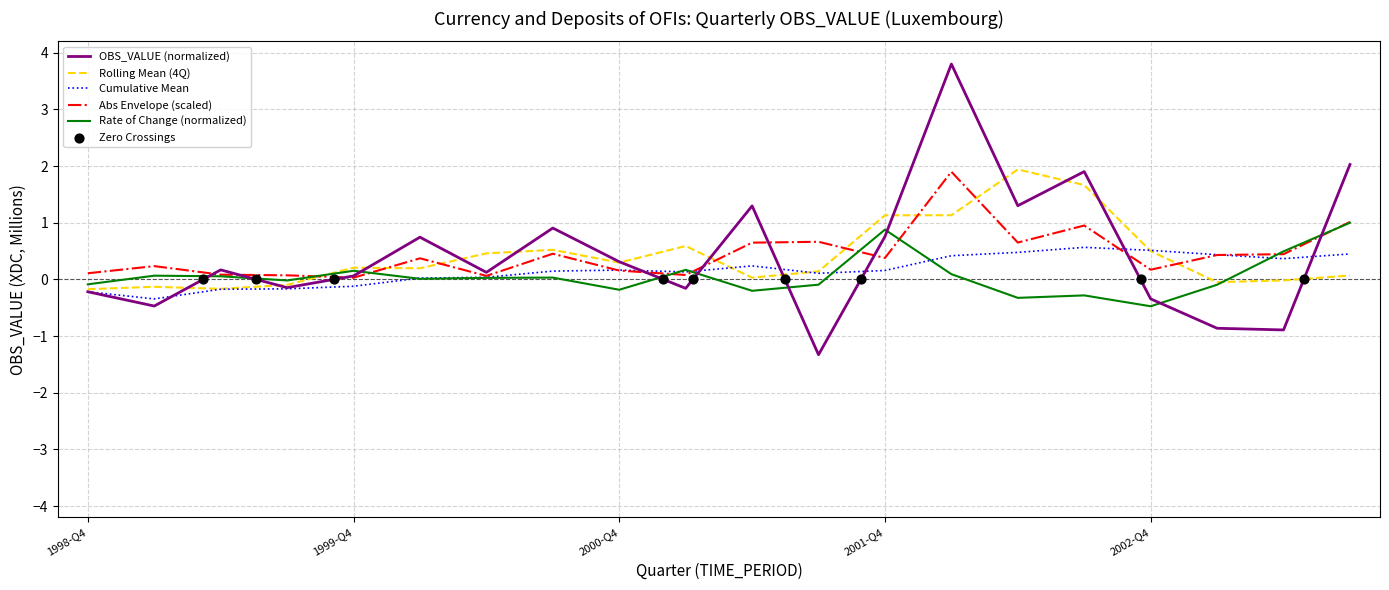

What is the change in value from 2000-Q3 to 2001-Q4?

-0.1